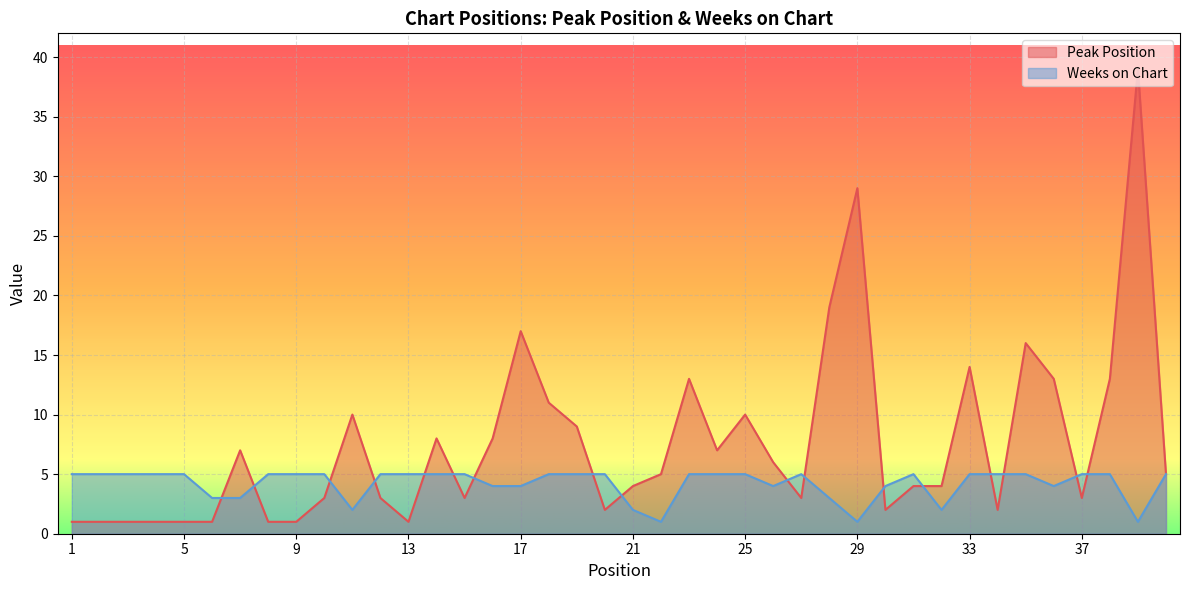

Reading right to left, what are all the values shown in this chart?

Peak Position: 5	39	13	3	13	16	2	14	4	4	2	29	19	3	6	10	7	13	5	4	2	9	11	17	8	3	8	1	3	10	3	1	1	7	1	1	1	1	1	1
Weeks on Chart: 5	1	5	5	4	5	5	5	2	5	4	1	3	5	4	5	5	5	1	2	5	5	5	4	4	5	5	5	5	2	5	5	5	3	3	5	5	5	5	5